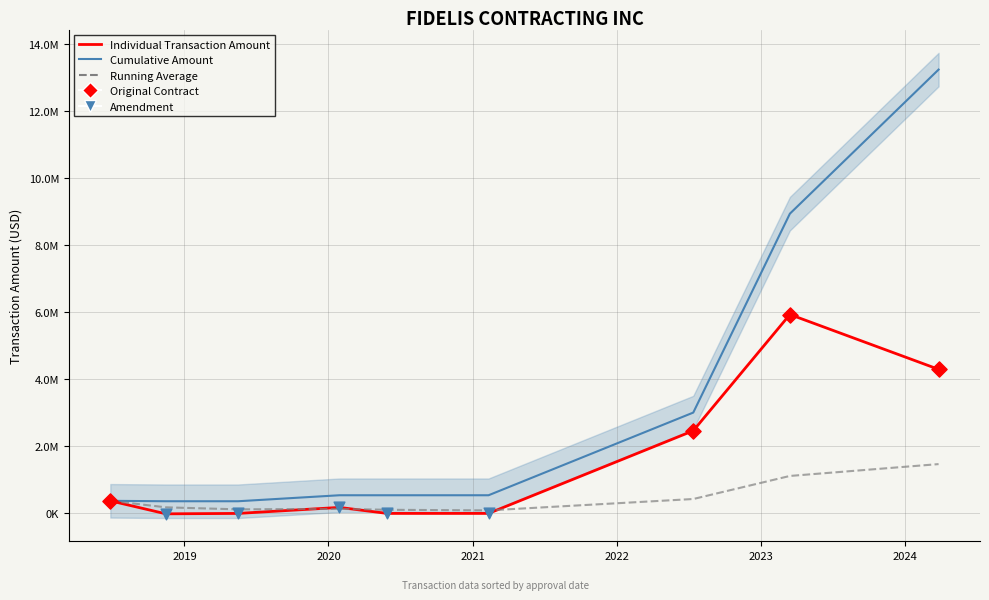

Is the value of Individual Transaction Amount at 2022 greater than the value of Cumulative Amount (with uncertainty band) at 2024?

No